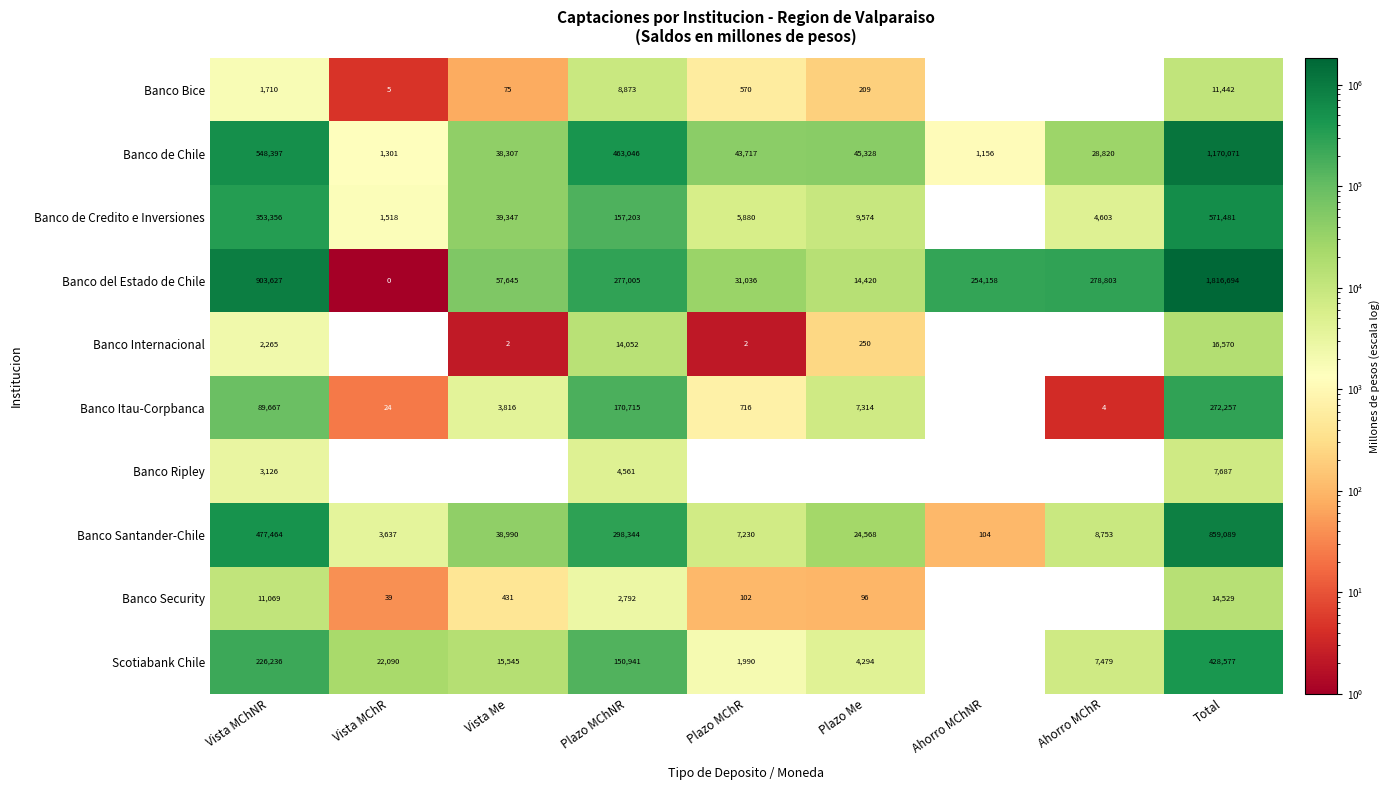

Rank the categories by Banco Santander-Chile value from lowest to highest.

Ahorro MChNR, Vista MChR, Plazo MChR, Ahorro MChR, Plazo Me, Vista Me, Plazo MChNR, Vista MChNR, Total